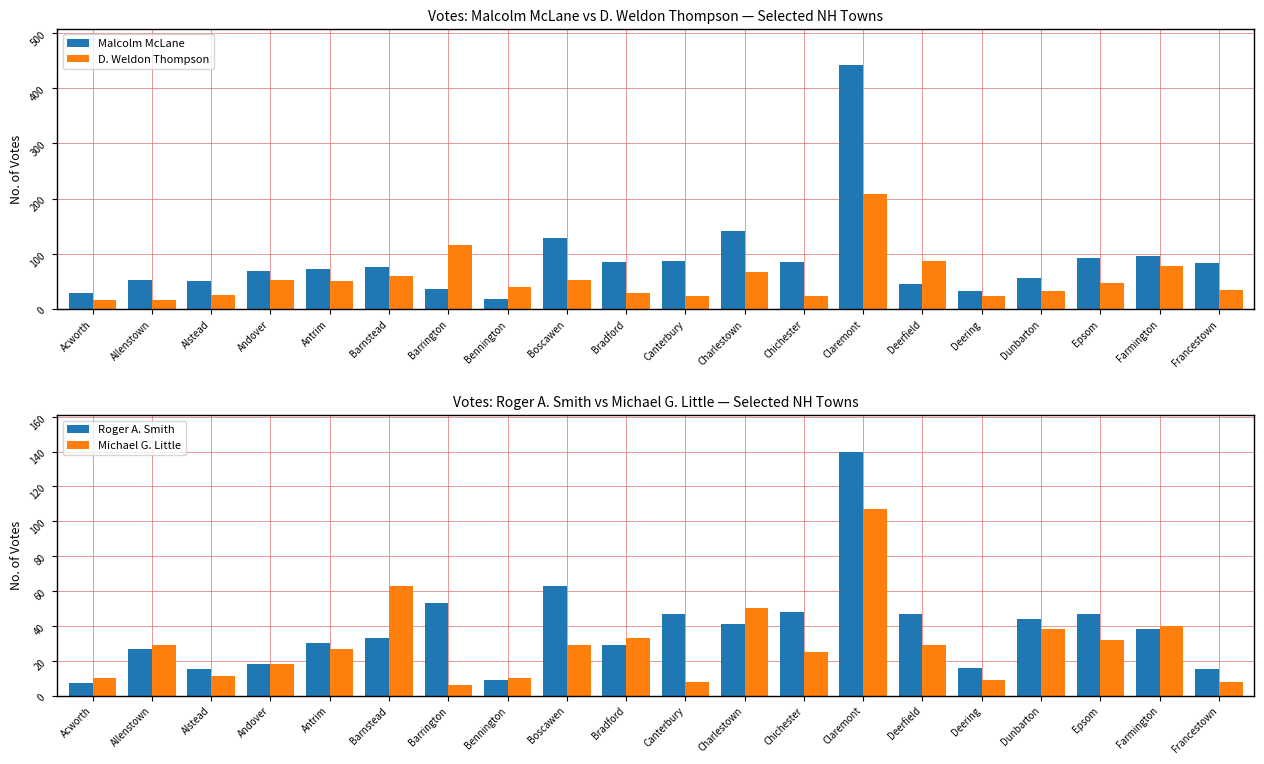

Count the number of data series in this chart.

4